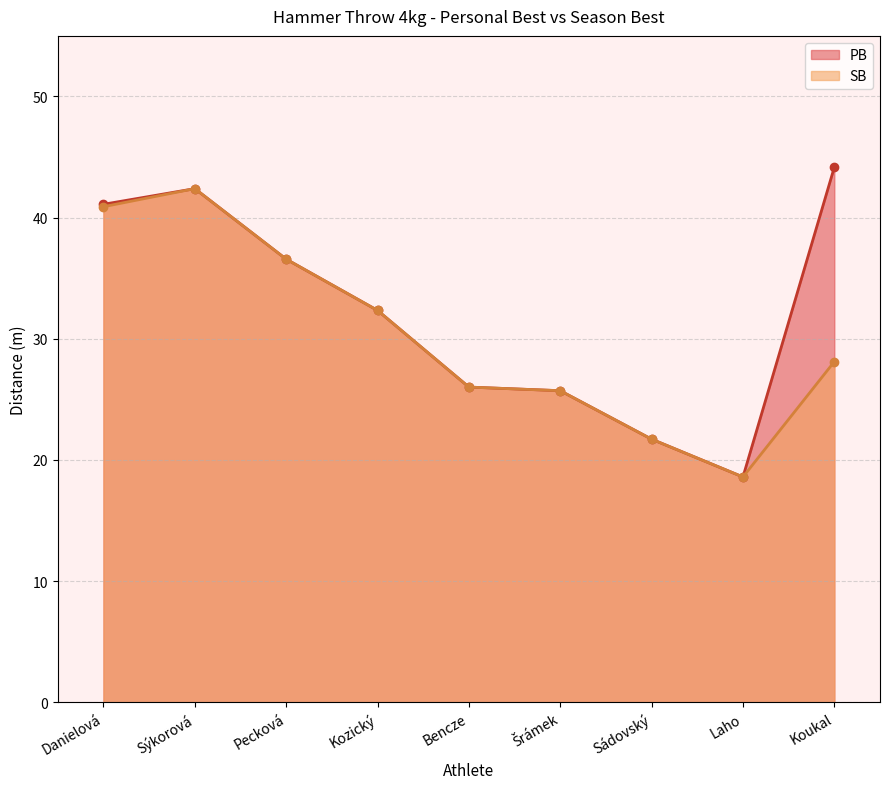

What is the sum of the PB values at Sýkorová and Laho?

61.0